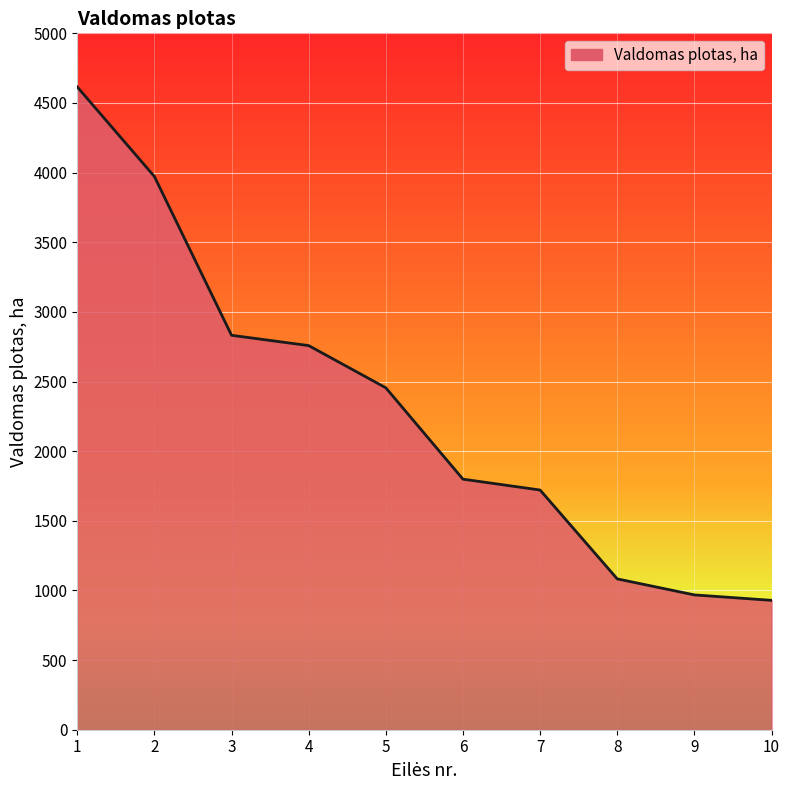

How many lines are shown in the chart?

1